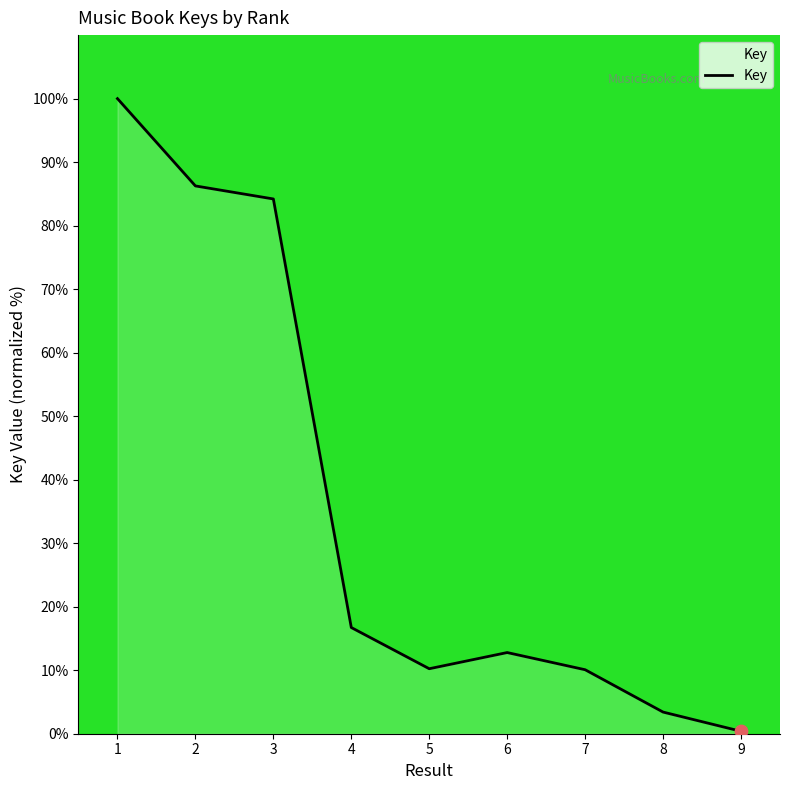

What is the ratio of the value at 8 to the value at 7?

0.3